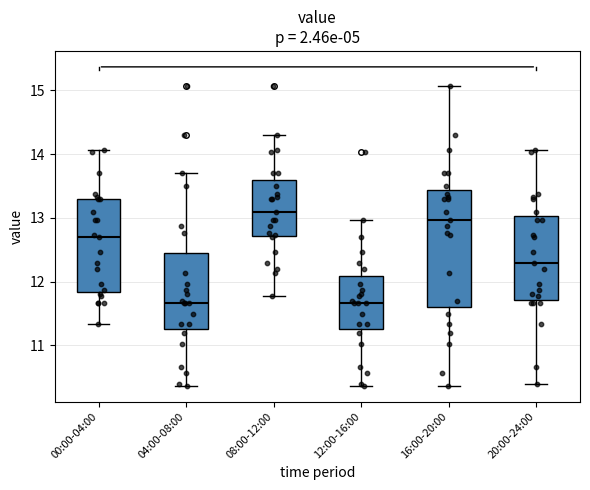

Which box is the tallest, from its lower edge to its upper edge?

16:00-20:00